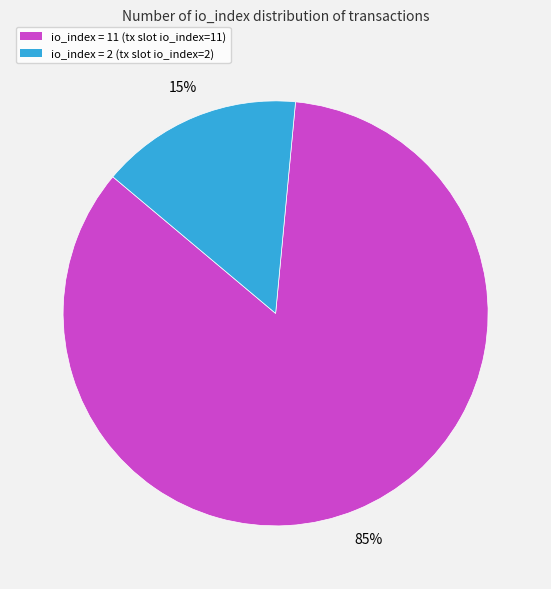

Is there any slice that represents more than half of the pie?

Yes